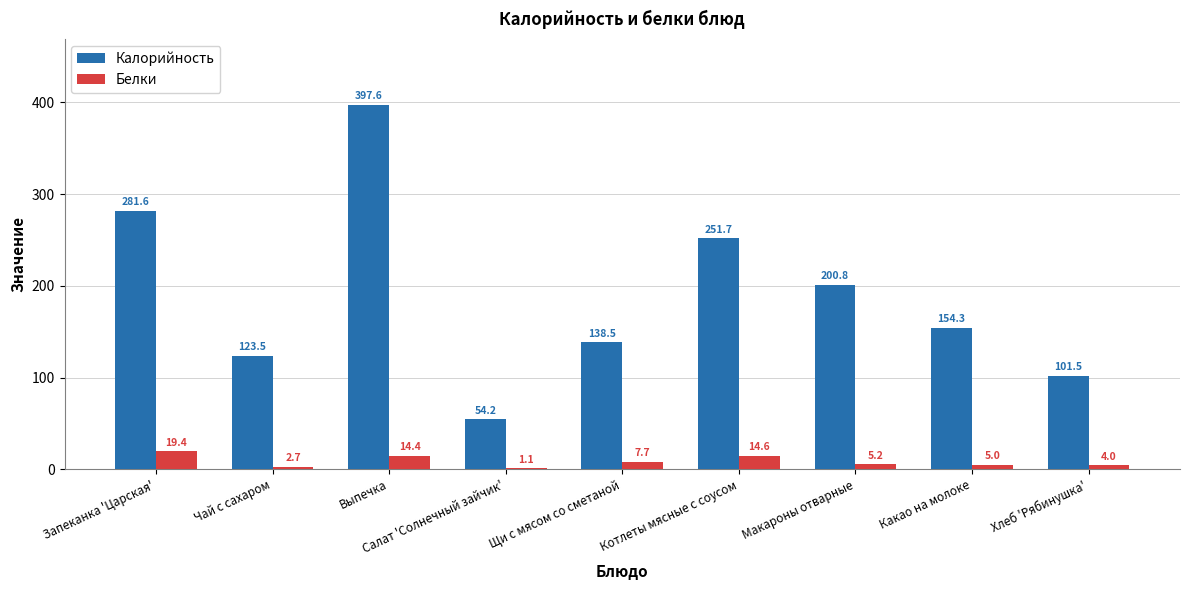

Which series has the largest total across all categories?

Калорийность